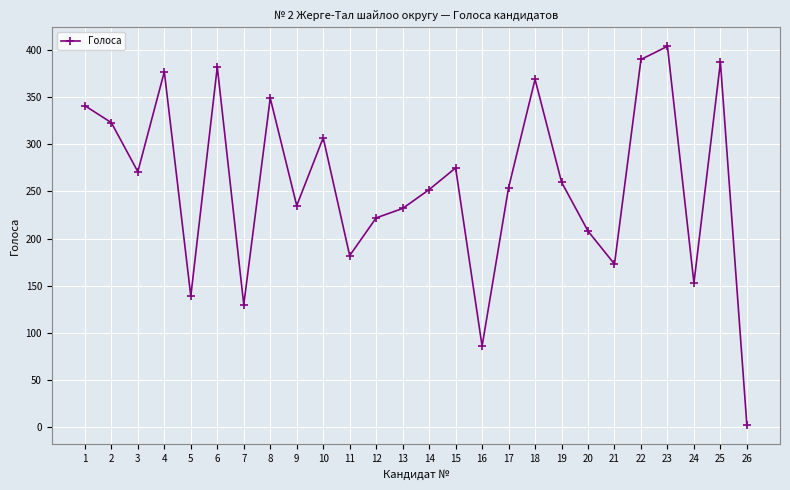

Is it true that the value at 21 is 173?

True